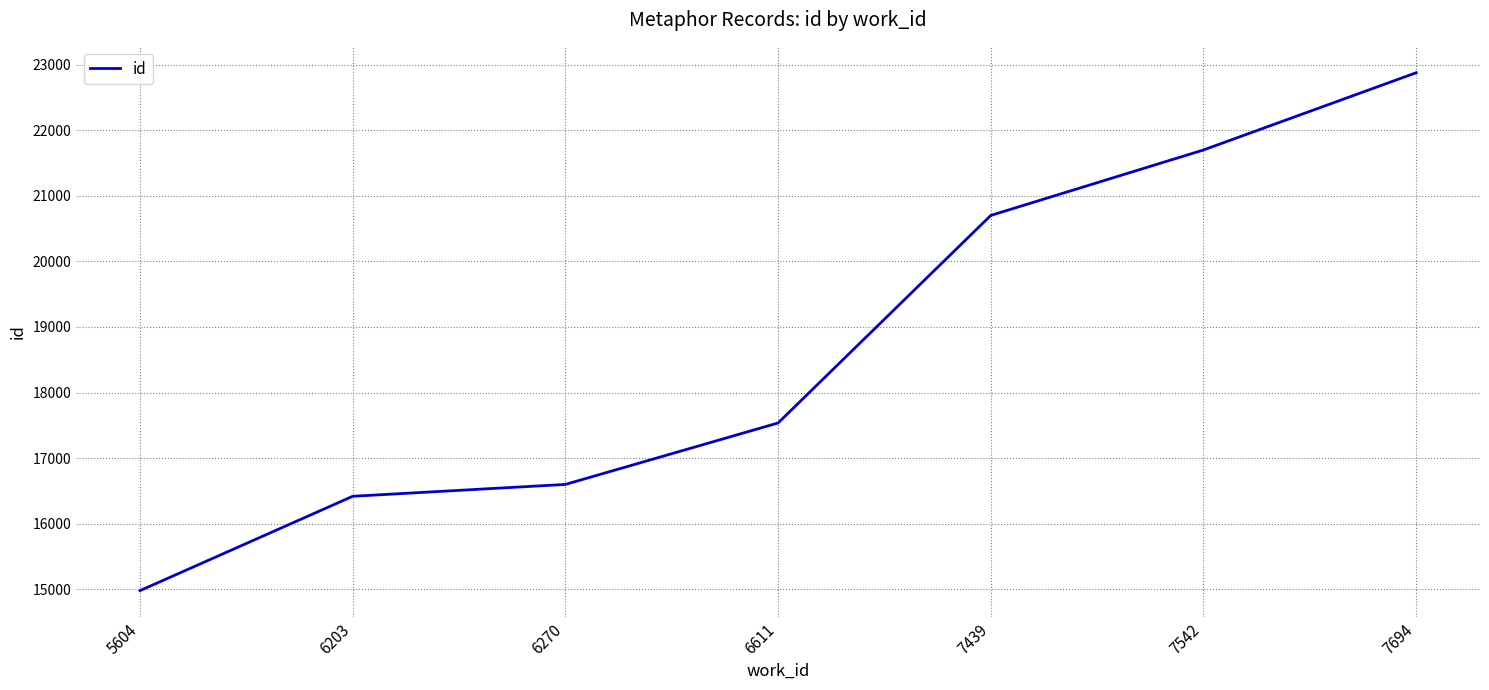

How many series are shown in this chart?

1